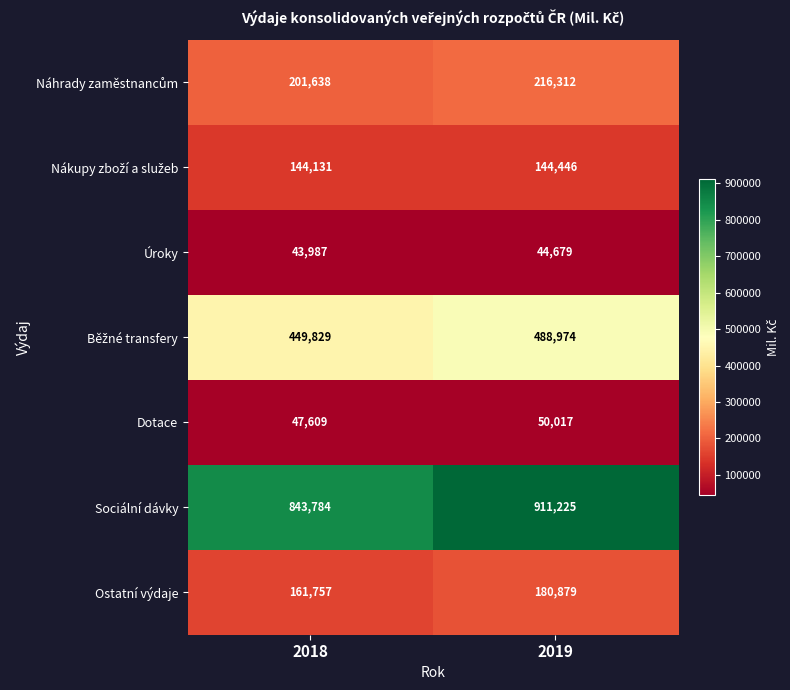

At which category is the sum across all series the highest?

2019